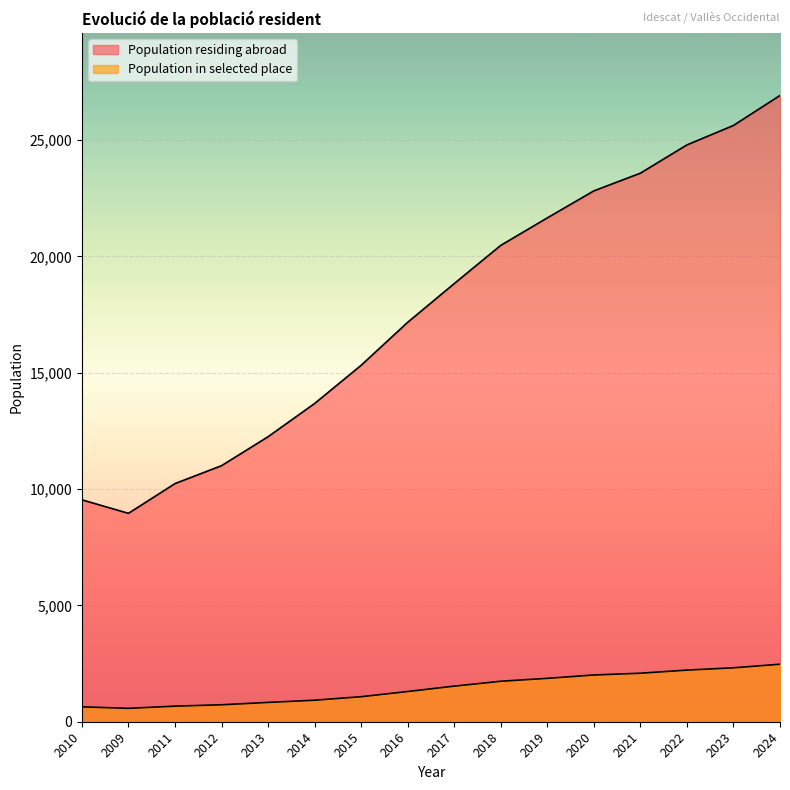

True or false: Population in selected place and Population residing abroad intersect in this chart.

False